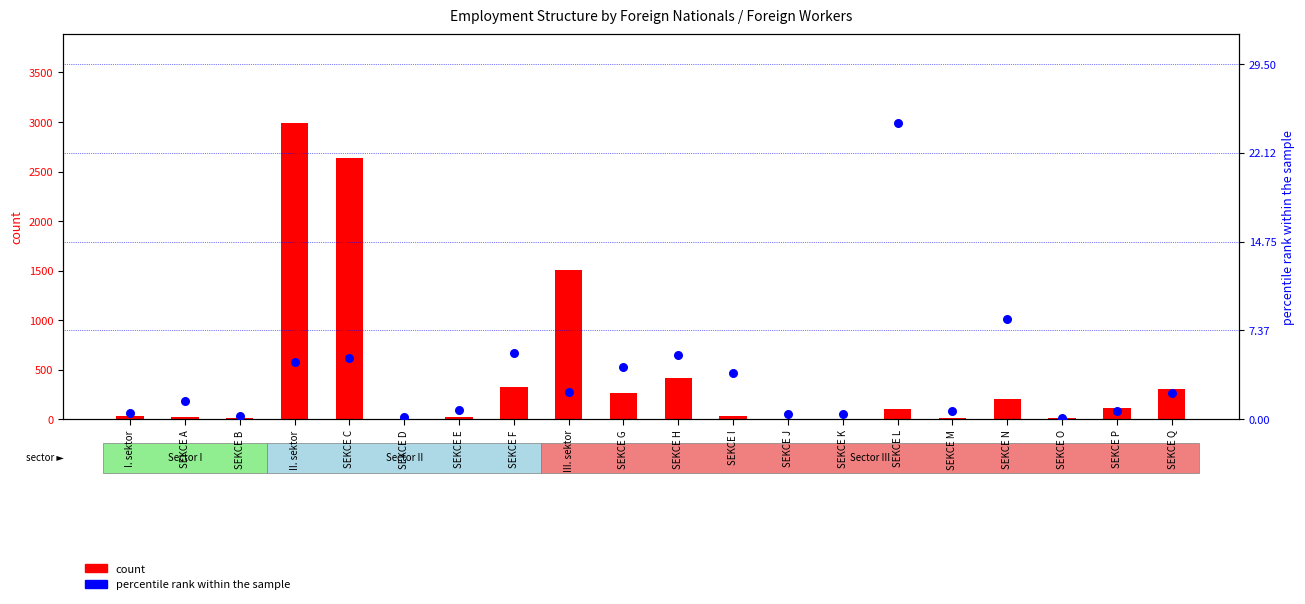

Which series reaches the minimum Y coordinate?

percentile rank within the sample